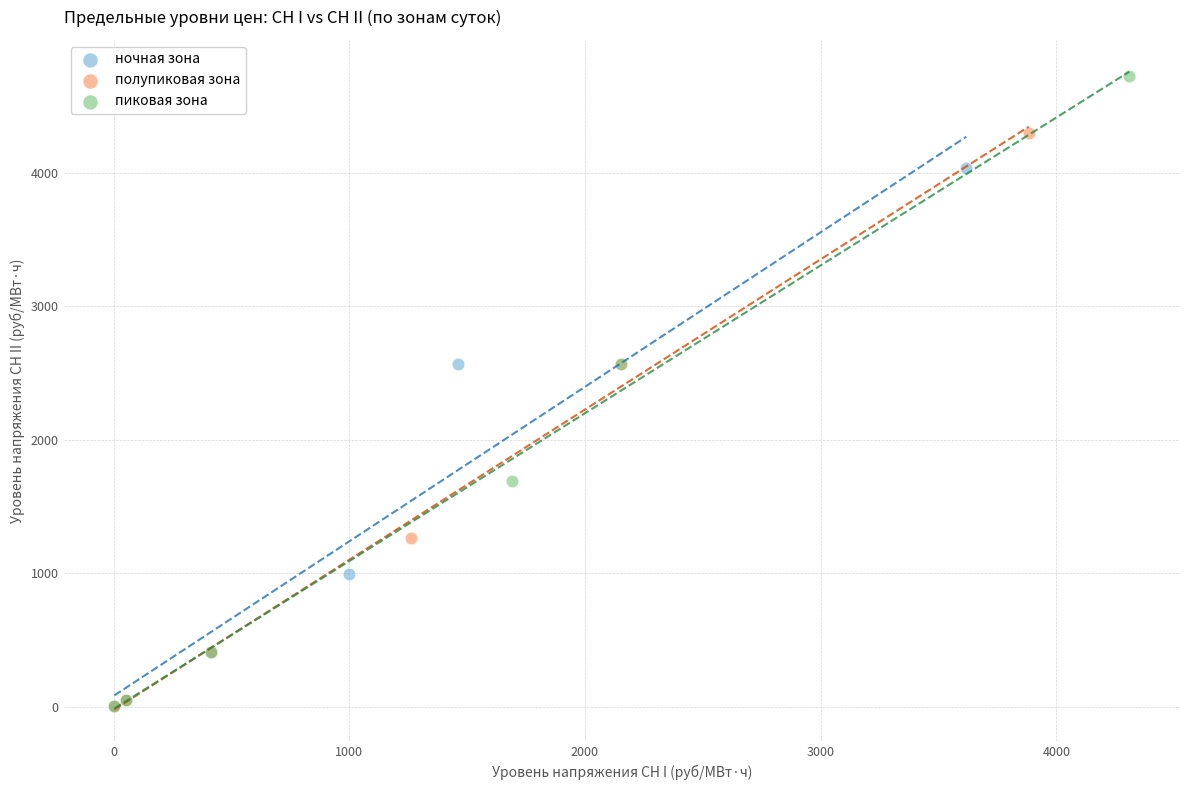

Which series has the widest spread of Y values?

пиковая зона